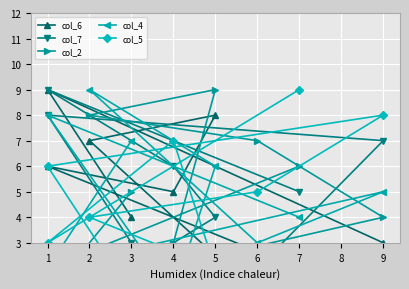

Count the number of data series in this chart.

5